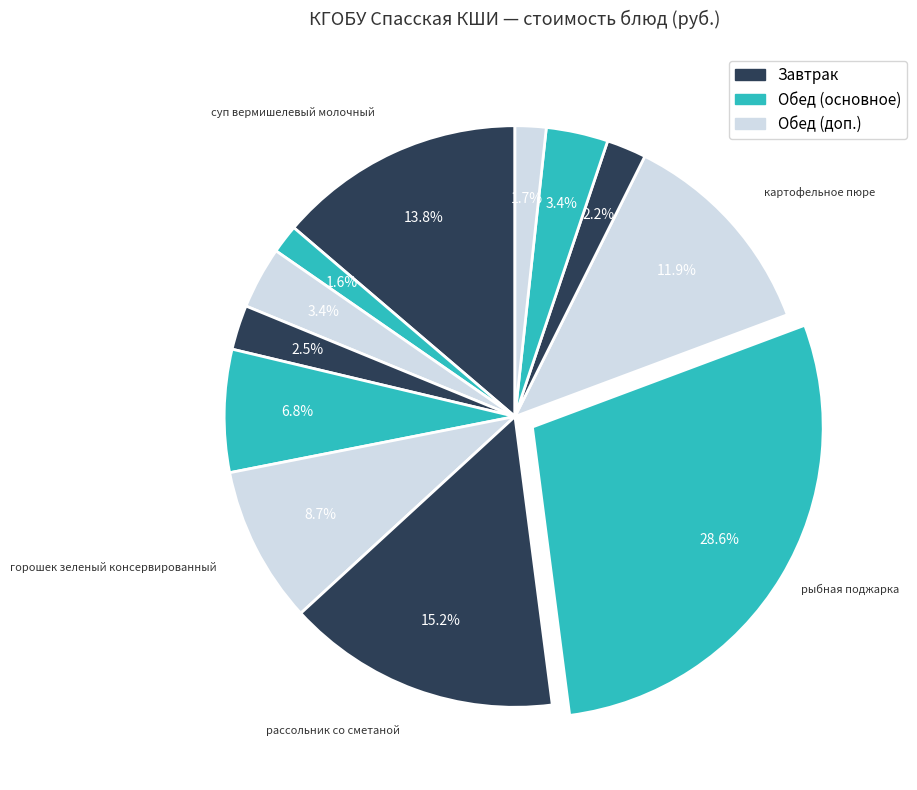

Count the number of slices in the pie.

12